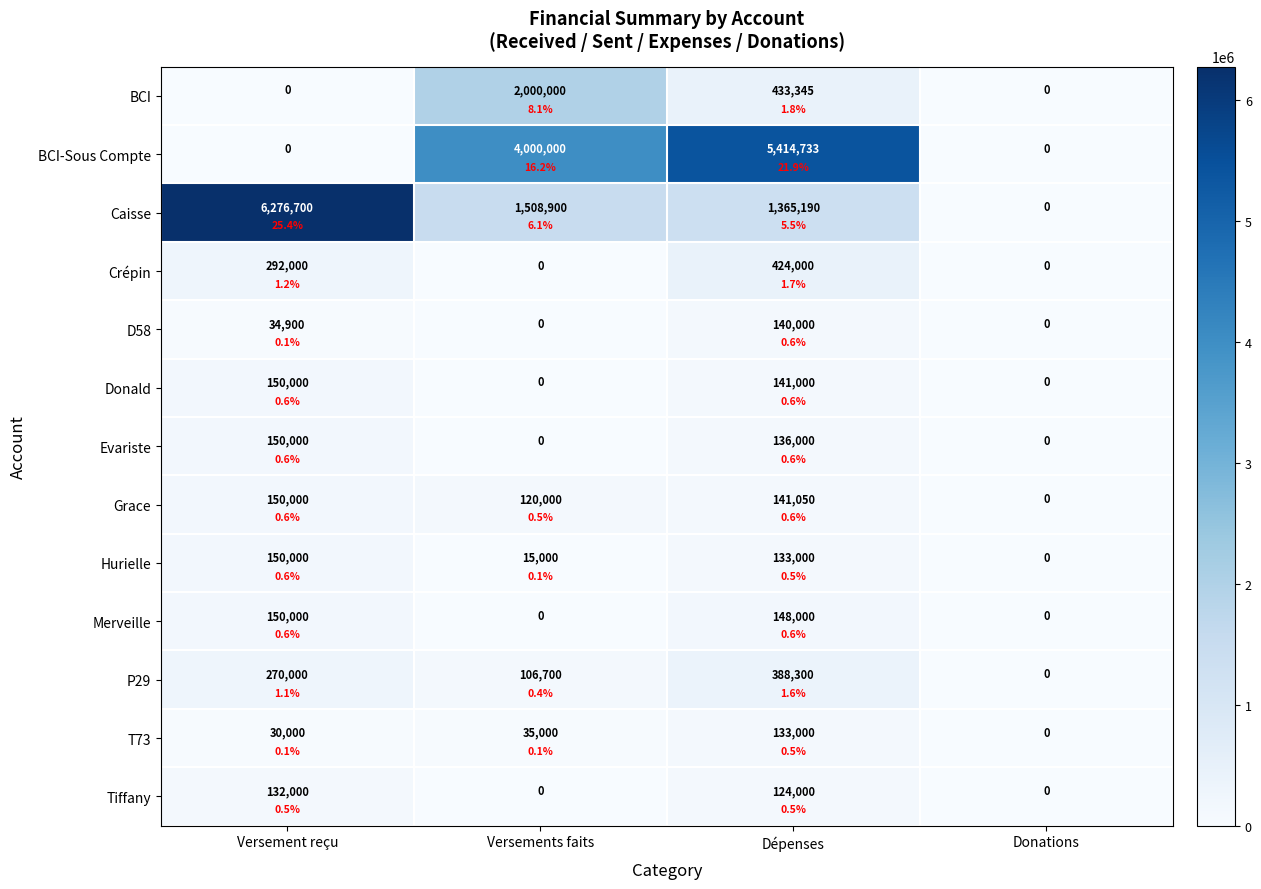

List the labels in order of Crépin value, smallest first.

Versements faits, Donations, Versement reçu, Dépenses